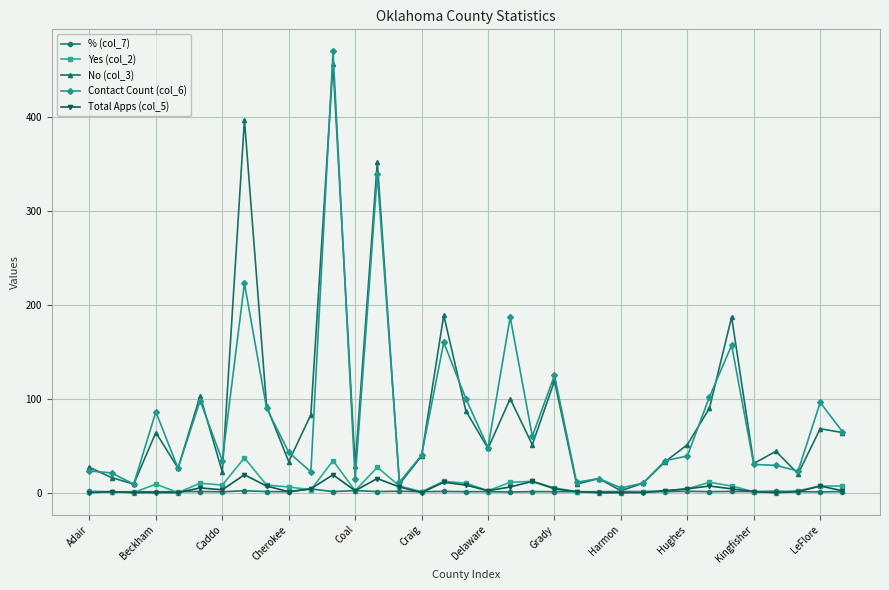

What is the highest value of the Total Apps (col_5) series?

19.0